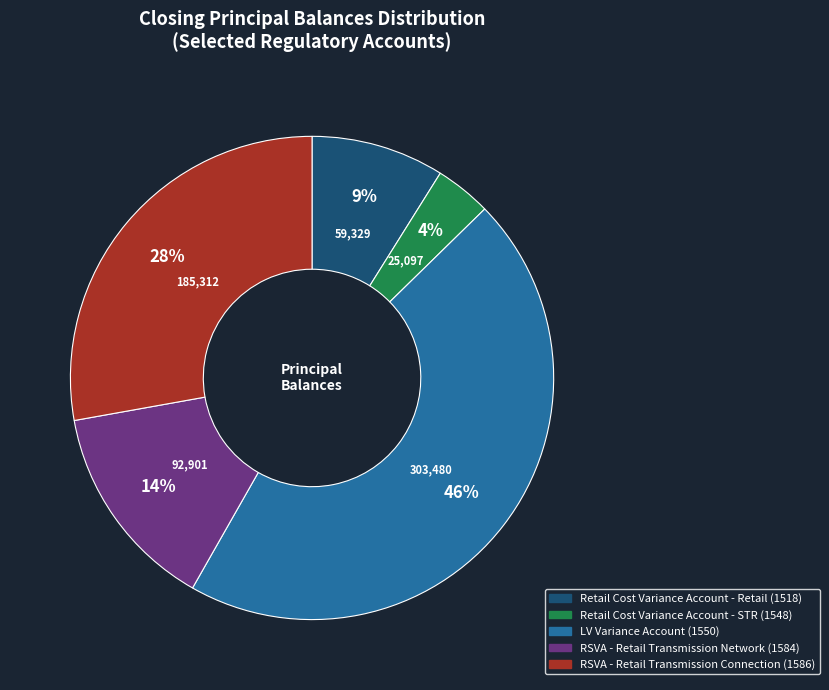

What percentage is the RSVA - Retail Transmission Connection (1586) slice, to the nearest percent?

28%